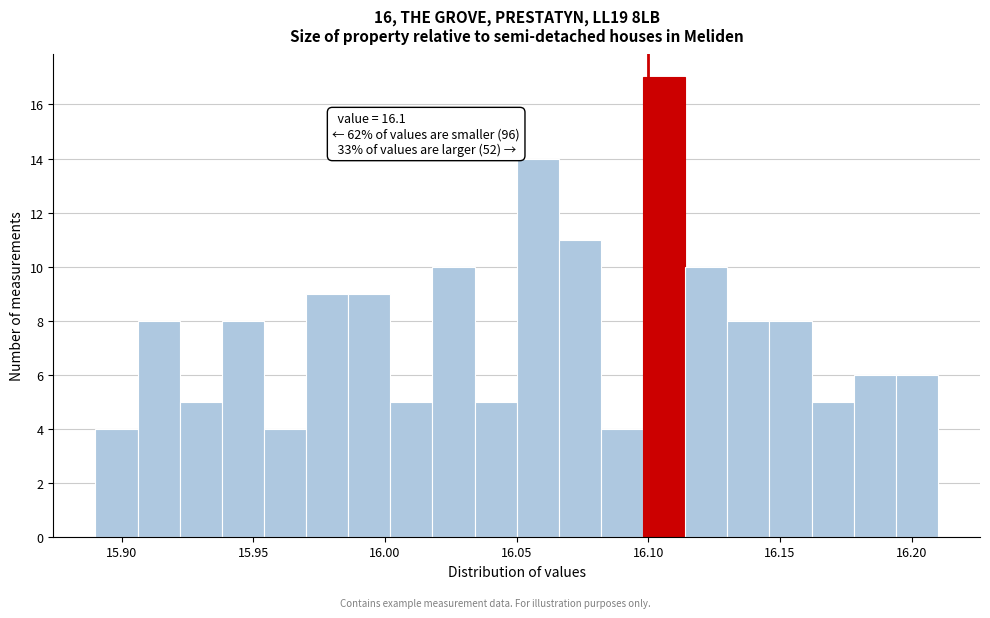

Around what value on the x-axis is the tallest bar? Give the approximate position of its centre, as read against the axis.

16.105